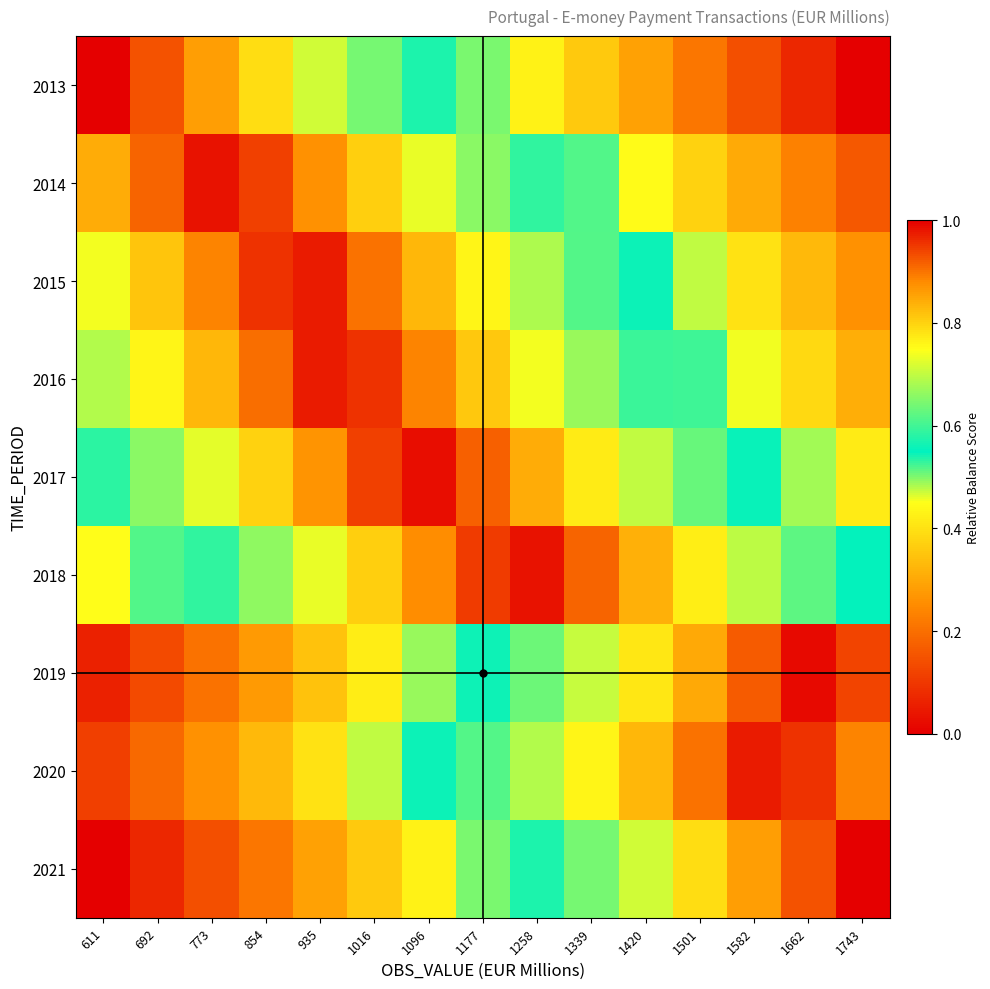

Between 1501 and 1582, which is larger?

1501